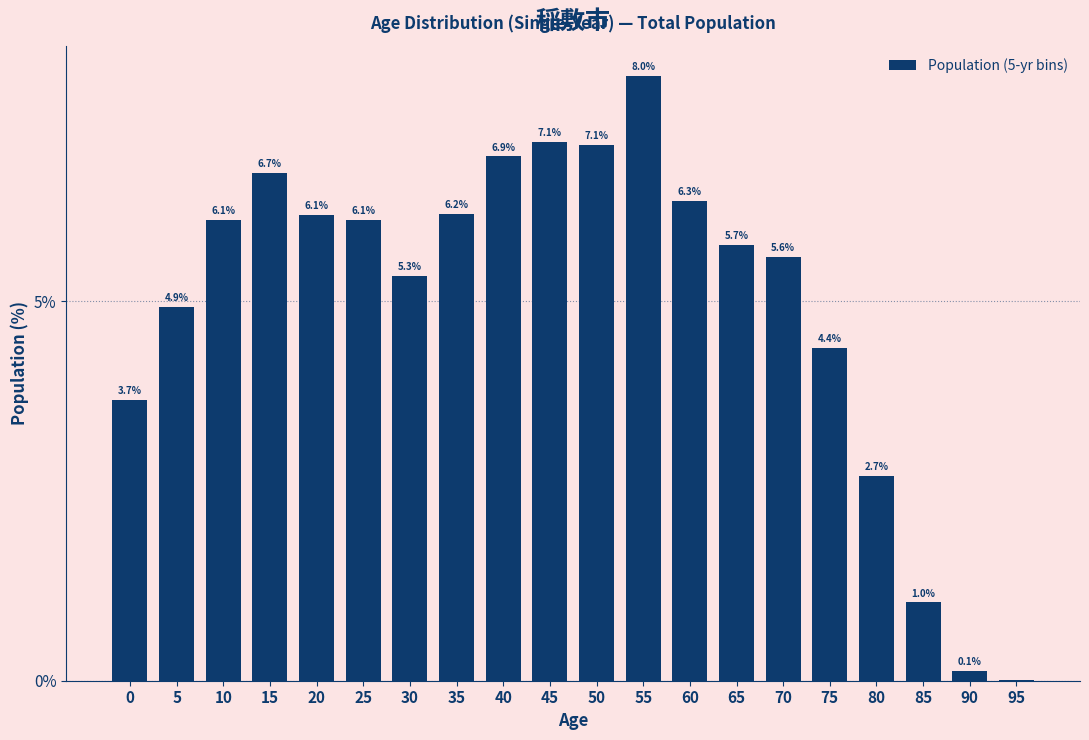

The chart shows a value of 3.8 at 35. True or false?

False